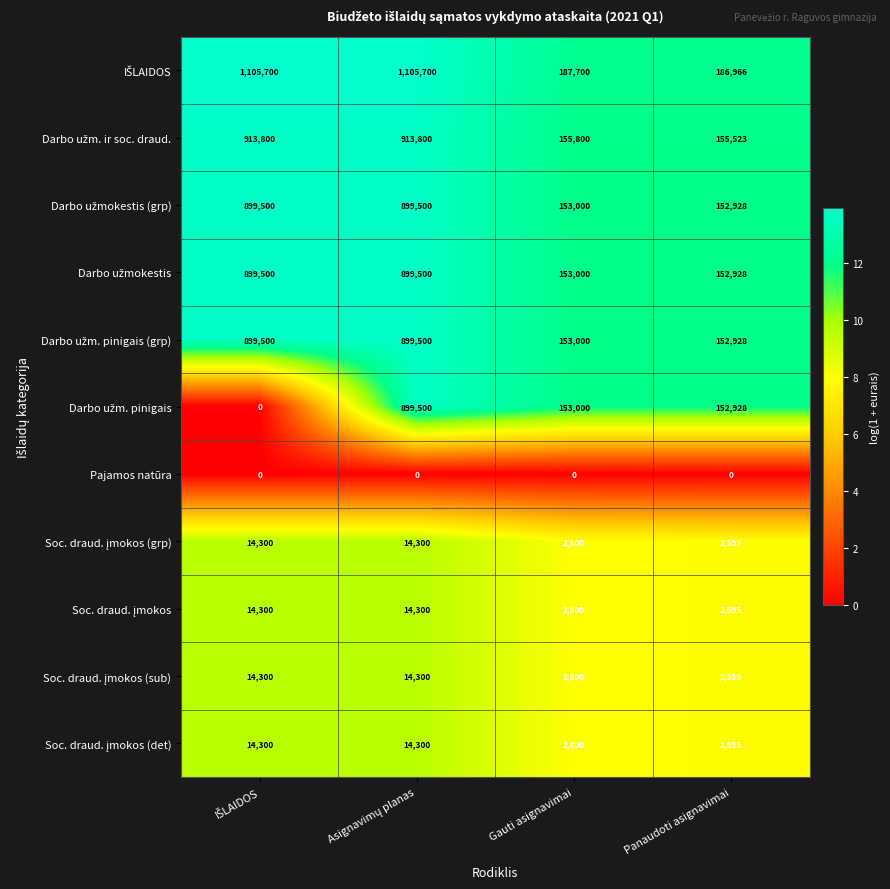

What is the total value across all series at Panaudoti asignavimai?

964581